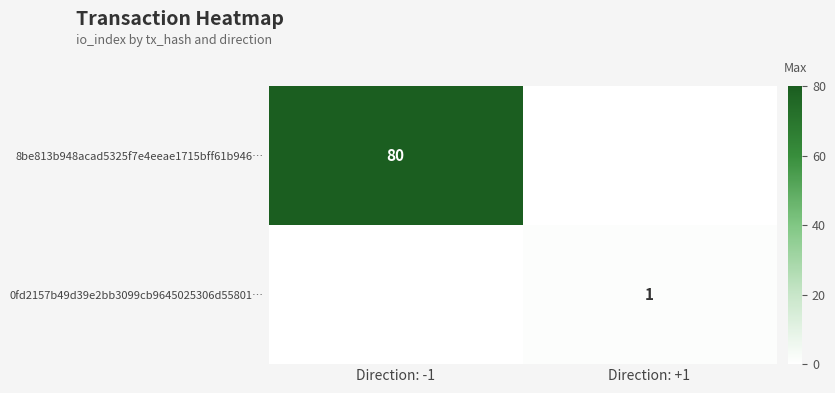

Is it true that 8be813b948acad5325f7e4eeae1715bff61b946… equals 118 at Direction: -1?

False